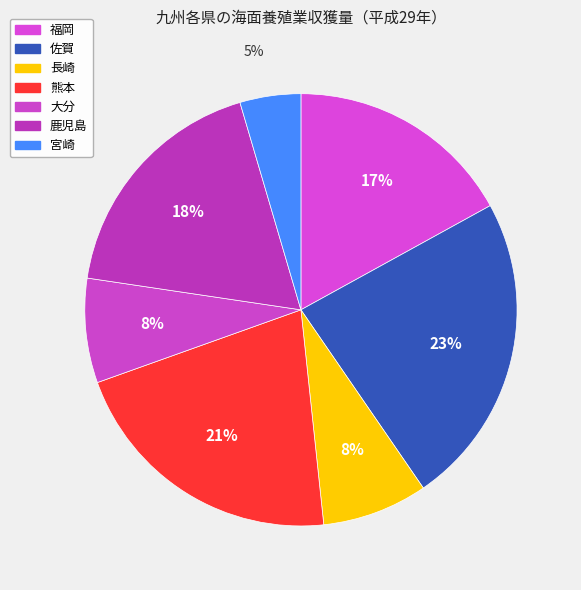

To the nearest percent, what portion does 宮崎 represent?

5%